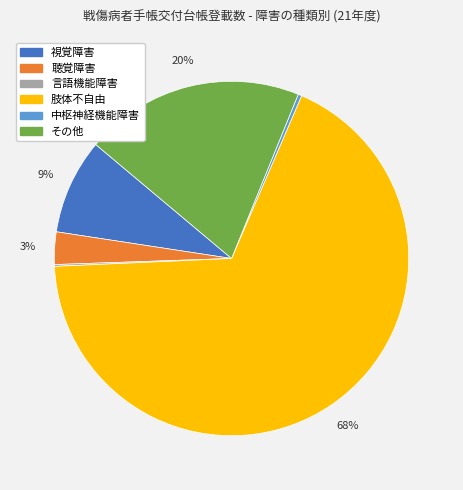

To the nearest percent, what is the average slice percentage?

17%